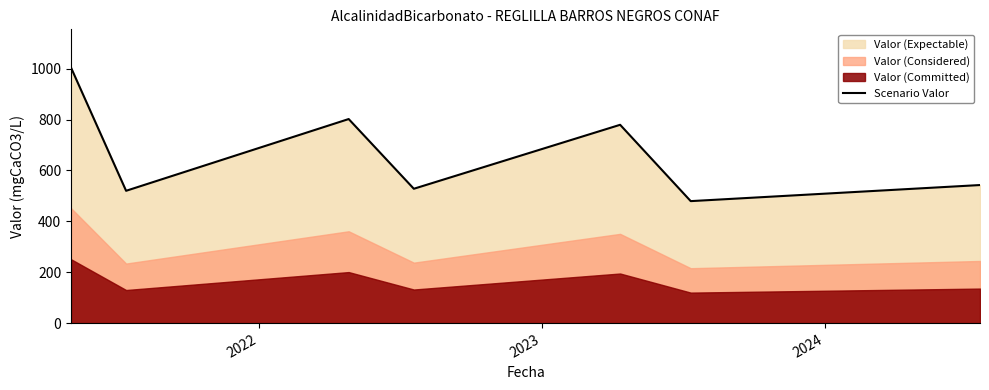

What is the sum of all values?

4655.4